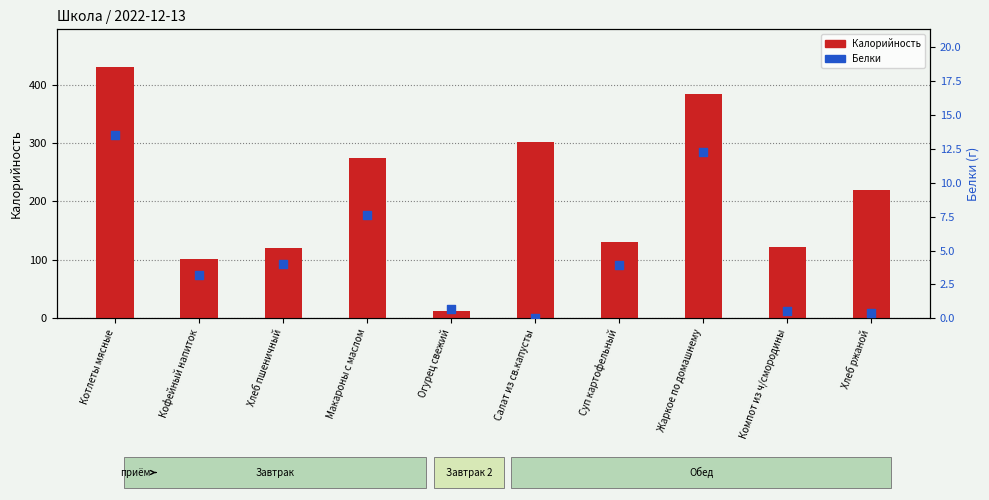

Which series has the widest spread of Y values?

Калорийность